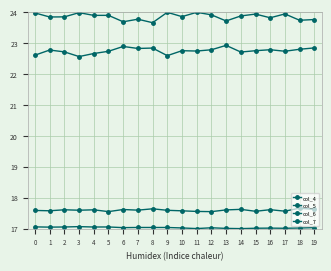

What is the difference between the maximum and second lowest values in the col_7 series?

0.1